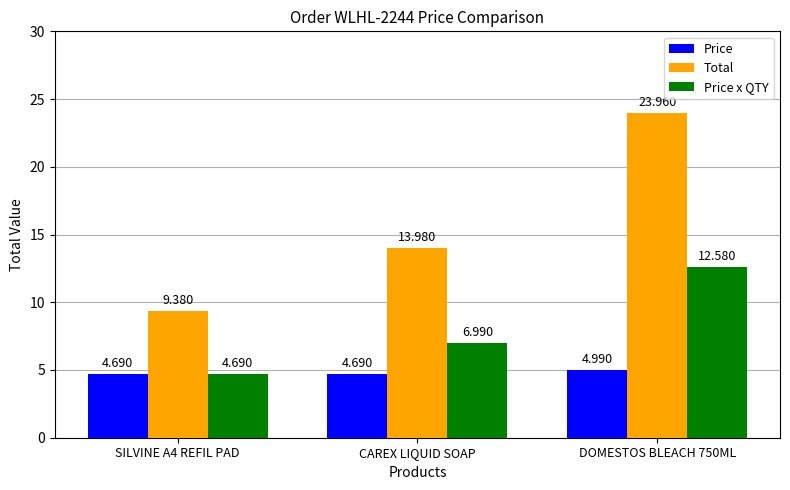

Reading right to left, what are all the values shown in this chart?

Price: 5.0	4.7	4.7
Total: 24.0	14.0	9.4
Price x QTY: 12.6	7.0	4.7